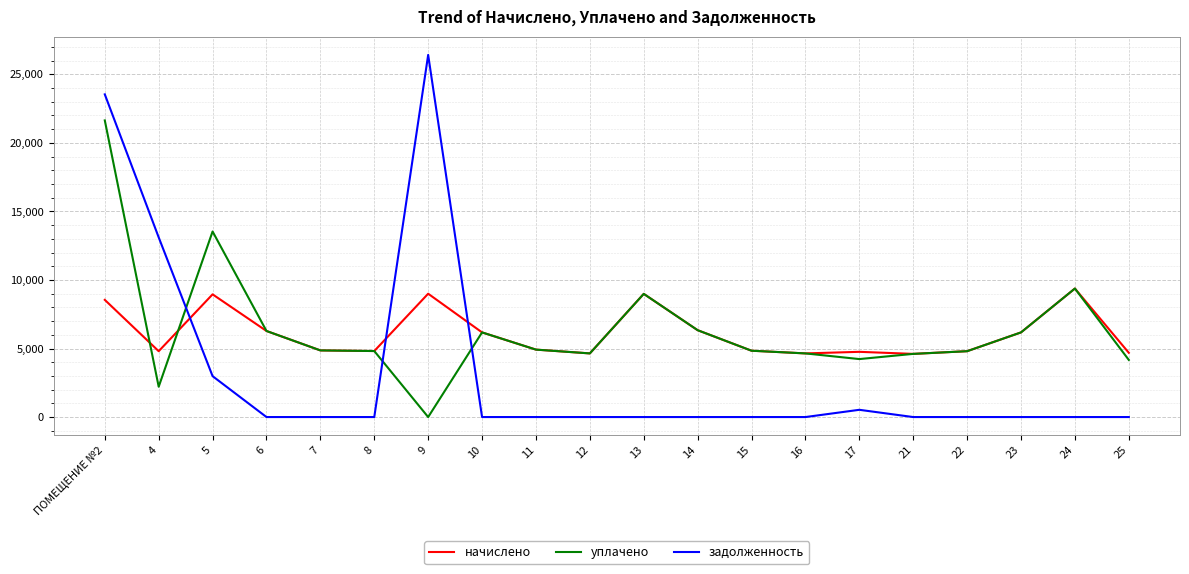

Rank the series by their maximum value, from lowest to highest.

начислено, уплачено, задолженность